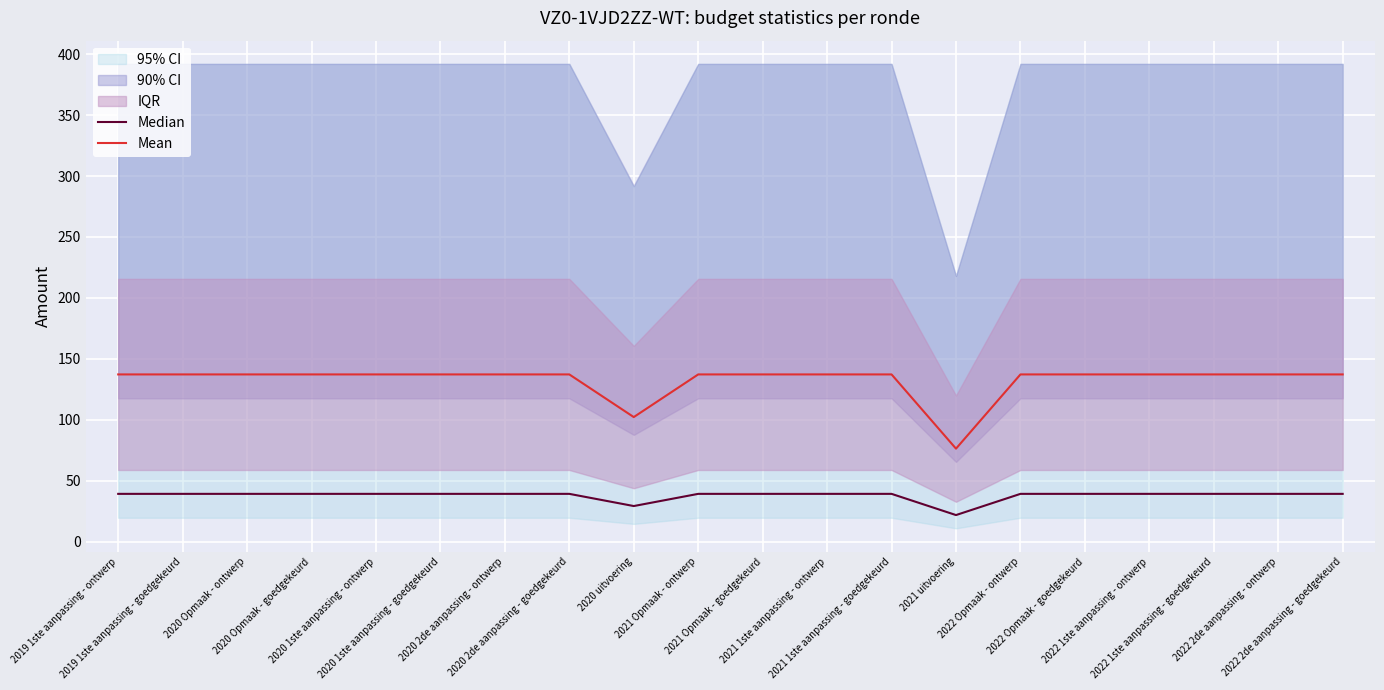

What position from the left is 2021 uitvoering?

14